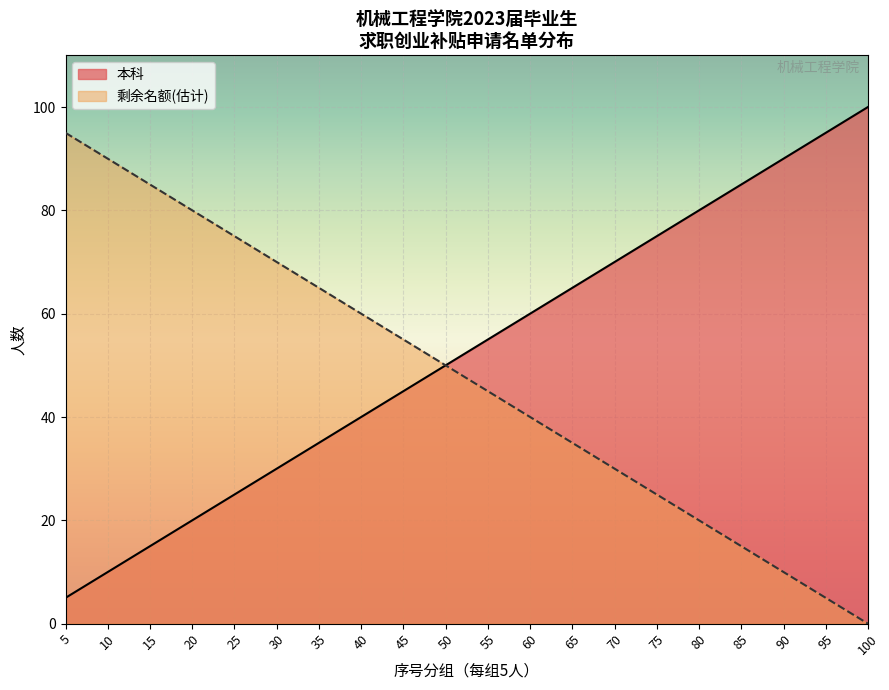

Rank the series by their average value, from lowest to highest.

剩余名额(估计), 本科